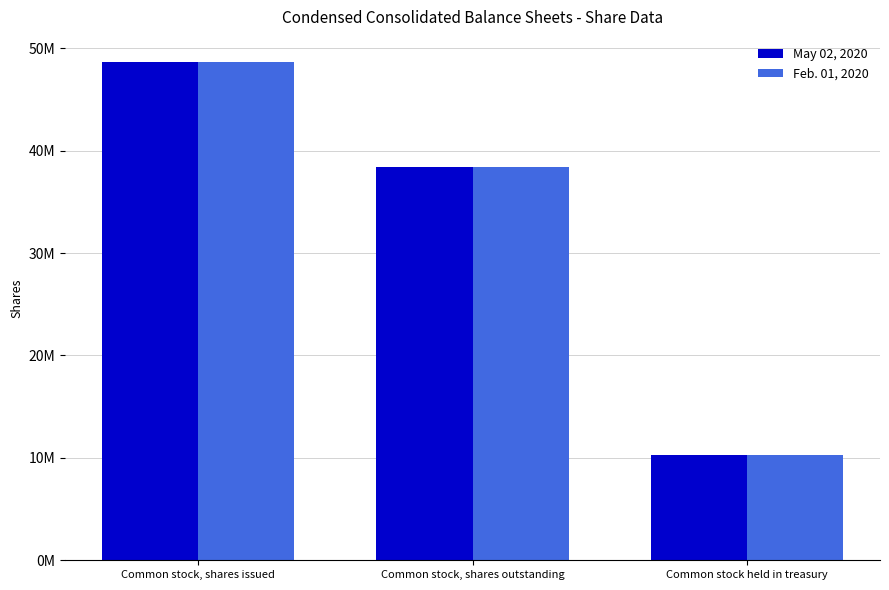

Does the chart contain stacked bars?

No